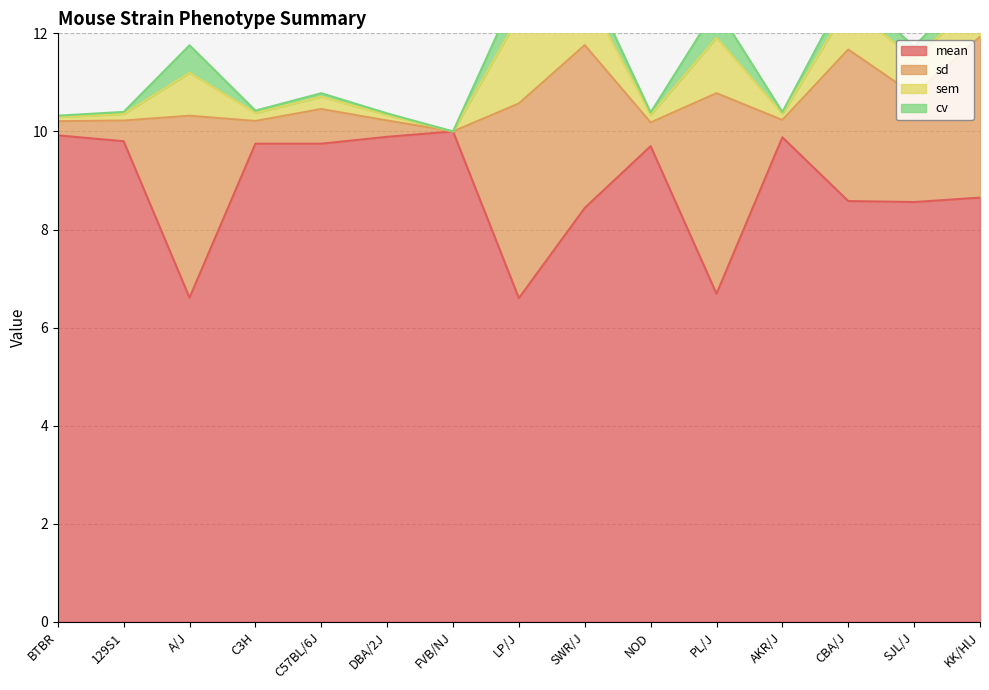

At which category does sem reach its first local valley?

C3H